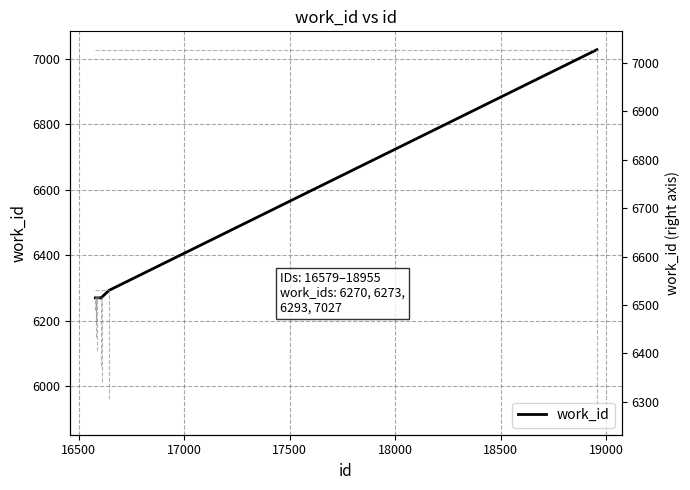

What is the value of the 1st point from the left?

6270